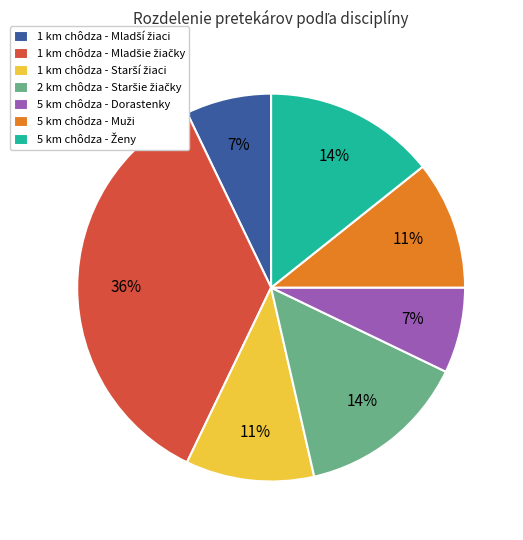

To the nearest percent, what is the average slice percentage?

14%